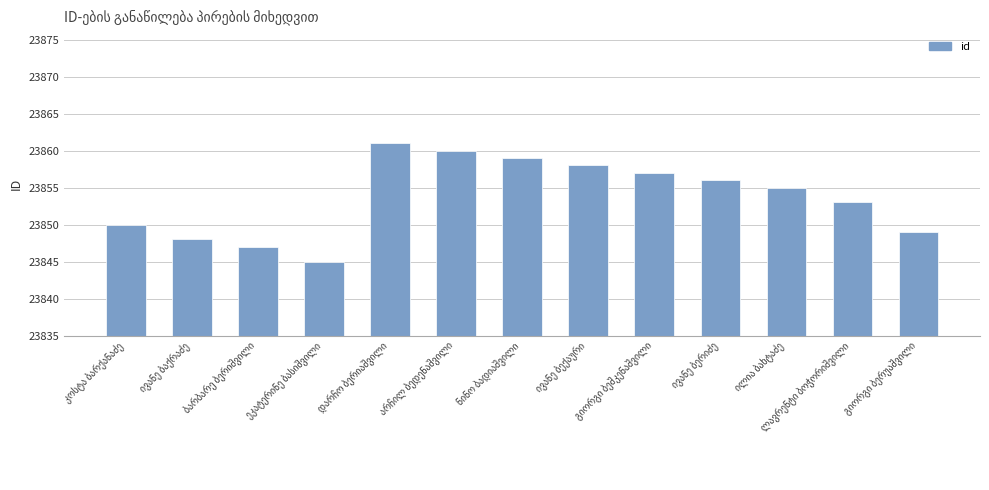

What is the value of the 6th bar from the left?

23860